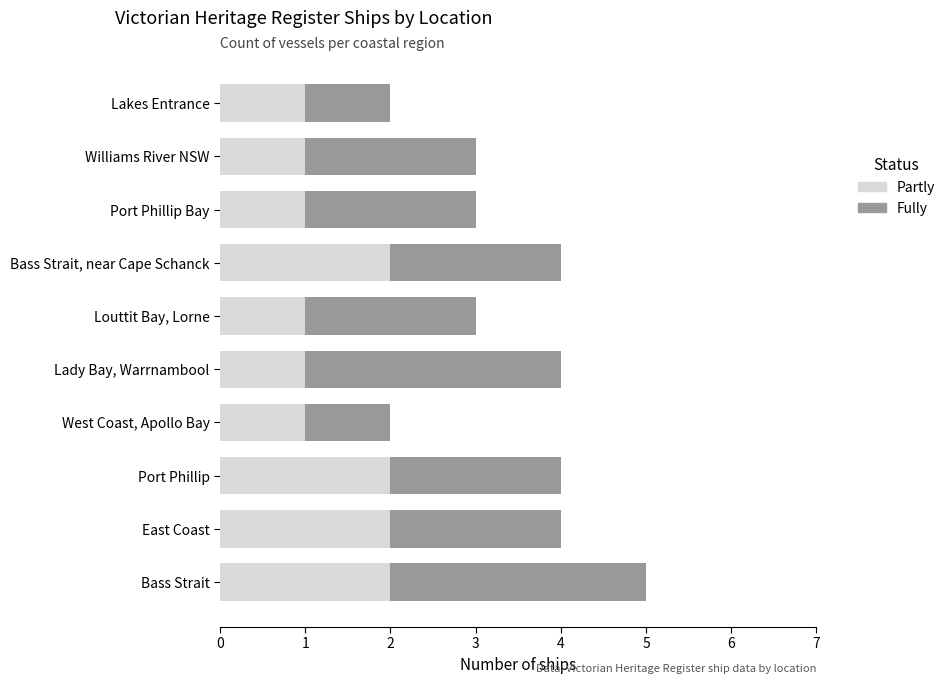

At which category is the sum across all series the highest?

Bass Strait